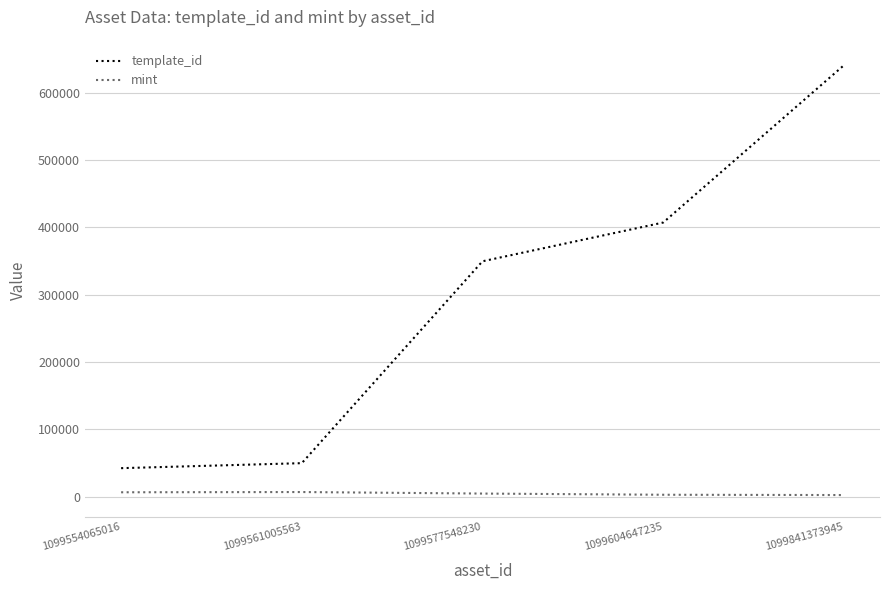

What is the difference between the highest and lowest values at 1099841373945?

637911